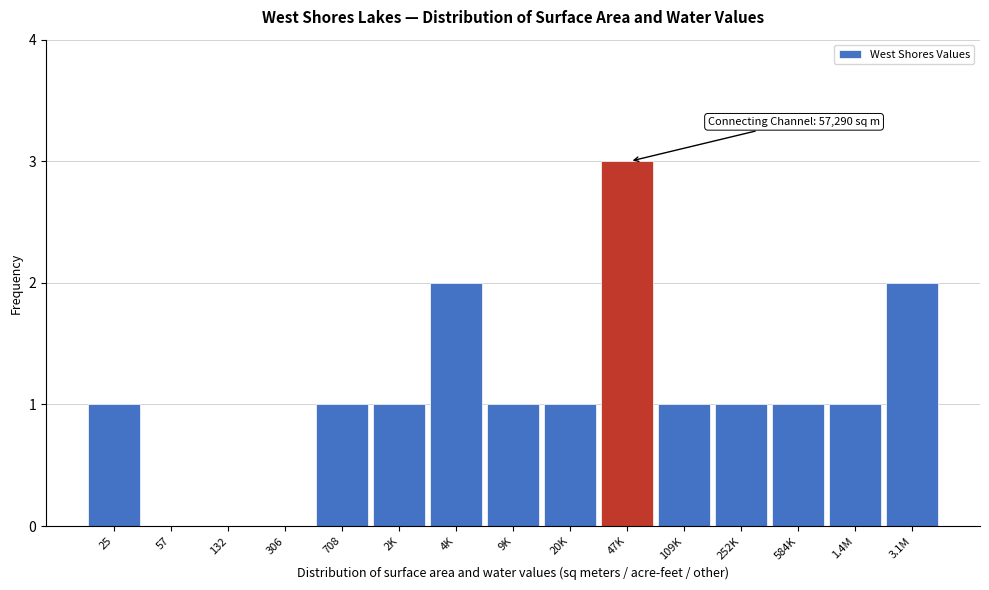

Reading left to right, what are all the values shown in this chart?

25=1	57=0	132=0	306=0	708=1	2K=1	4K=2	9K=1	20K=1	47K=3	109K=1	252K=1	584K=1	1.4M=1	3.1M=2